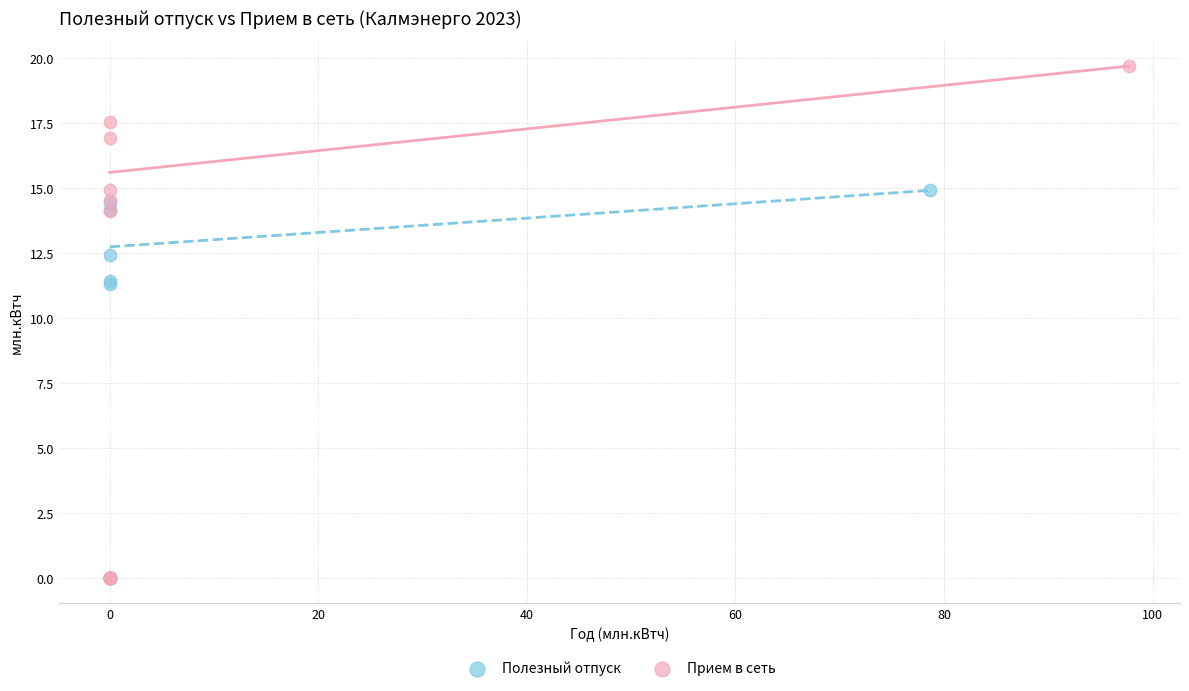

Which series has the largest Y range (max minus min)?

Прием в сеть